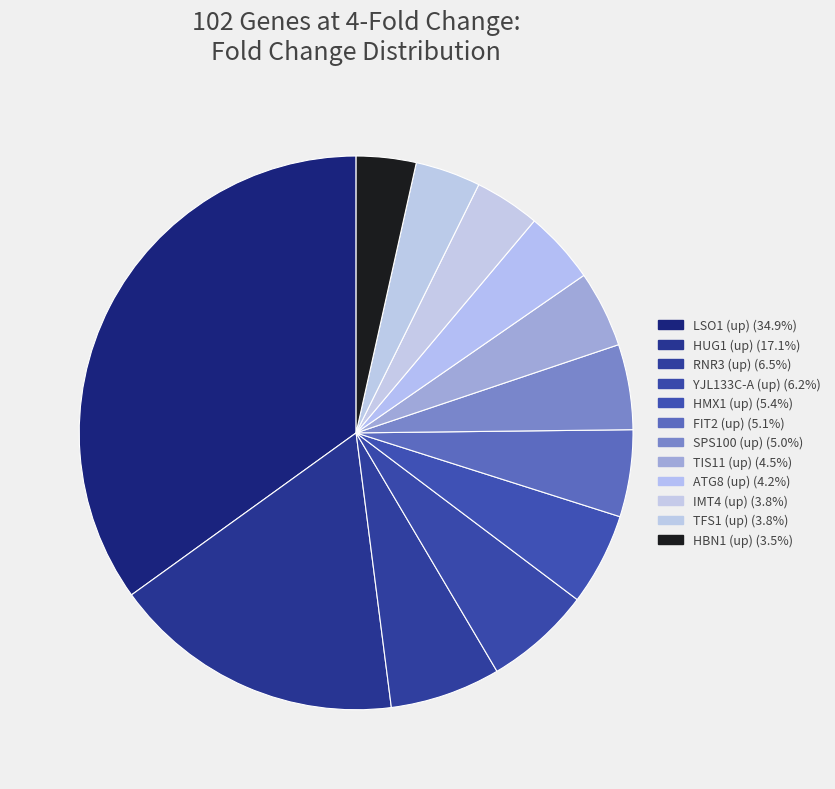

Which category has the biggest portion of the pie?

LSO1 (up)